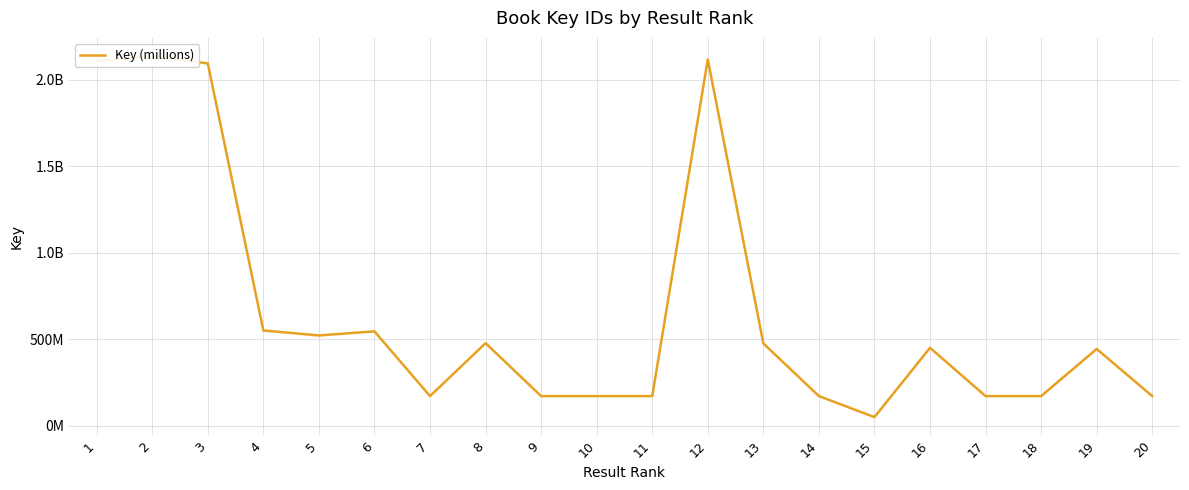

Rank the categories by value from lowest to highest.

15, 20, 7, 10, 14, 11, 17, 18, 9, 19, 16, 13, 8, 5, 6, 4, 3, 1, 12, 2